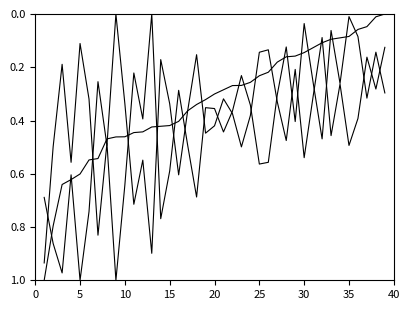

How many lines are shown in the chart?

3